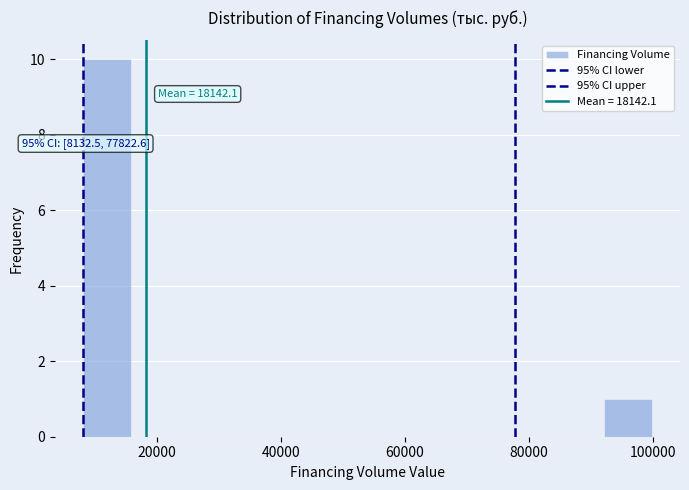

Read against the x-axis, roughly where is the centre of the tallest bar?

12000